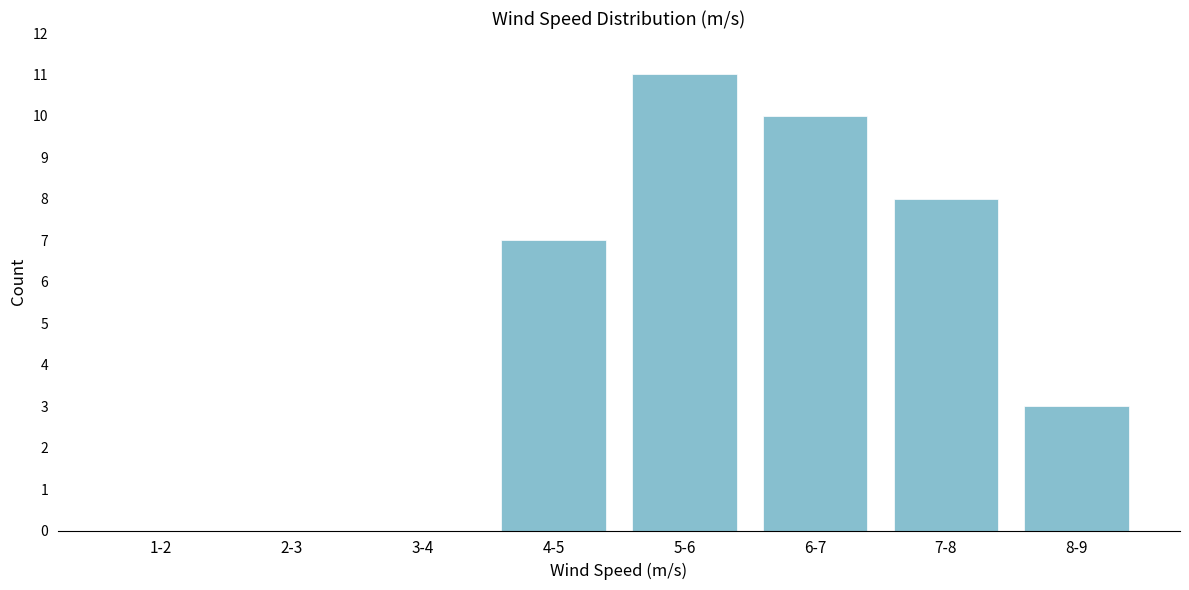

Reading right to left, what are all the values shown in this chart?

8-9=3	7-8=8	6-7=10	5-6=11	4-5=7	3-4=0	2-3=0	1-2=0